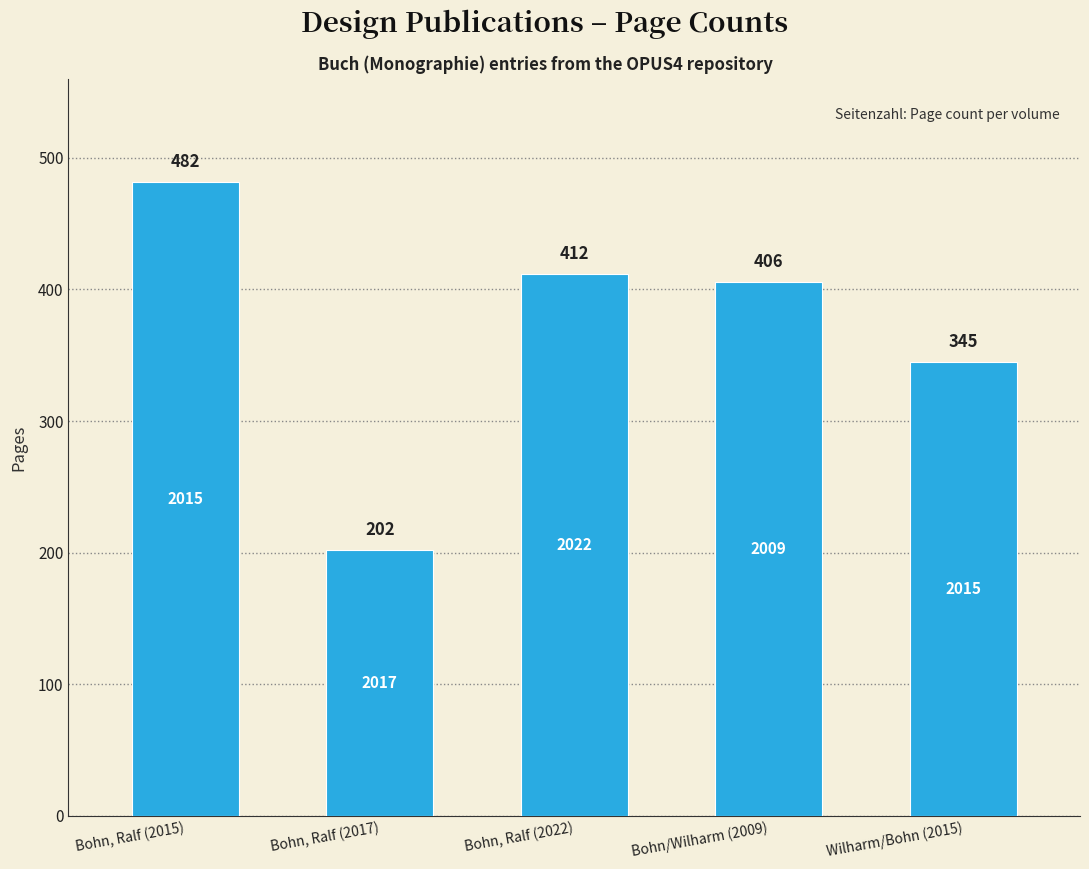

What is the difference between the values at Bohn, Ralf (2015) and Bohn, Ralf (2017)?

280